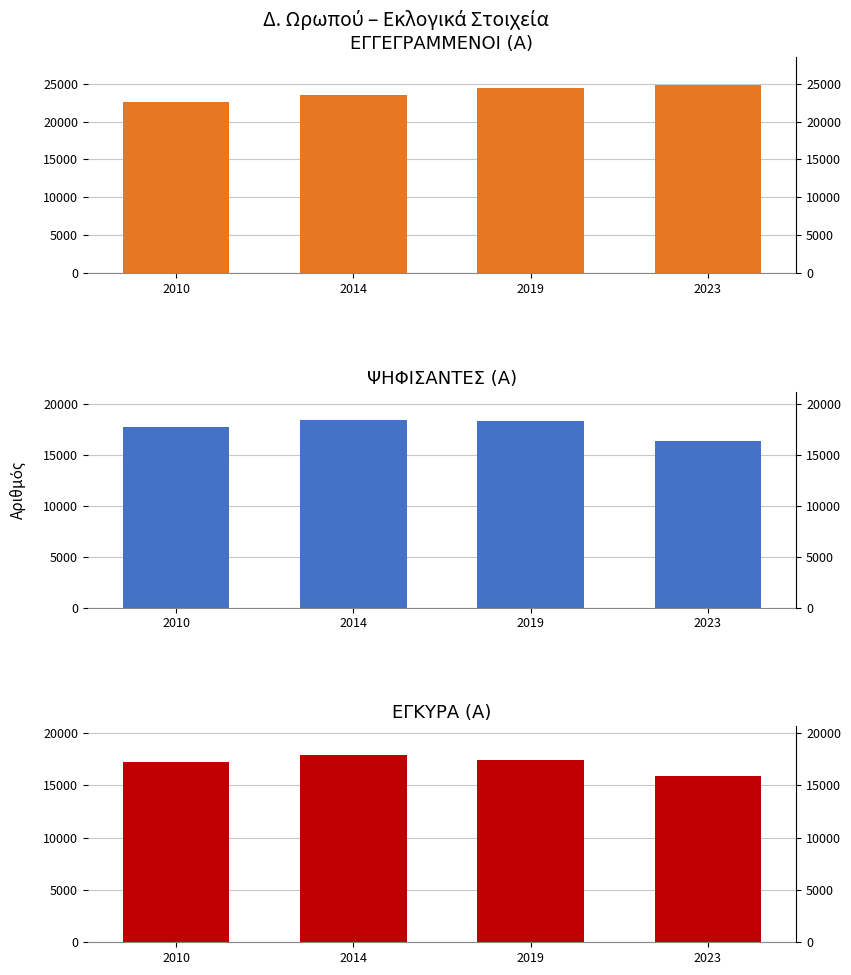

Count the ΕΓΚΥΡΑ (Α) values in the range 17162 to 17914.

3